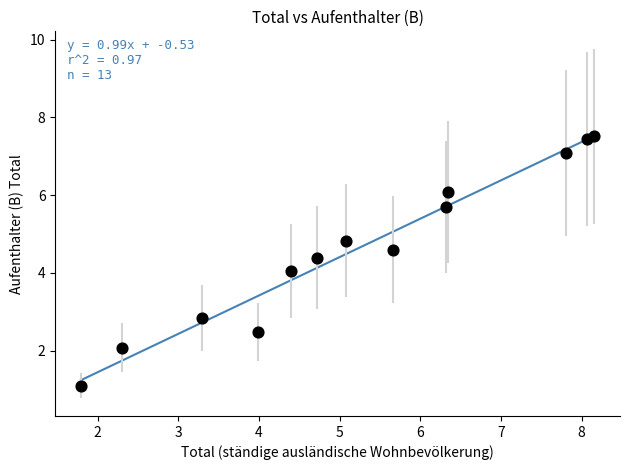

What is the range of Y values (max minus min)?

6.4